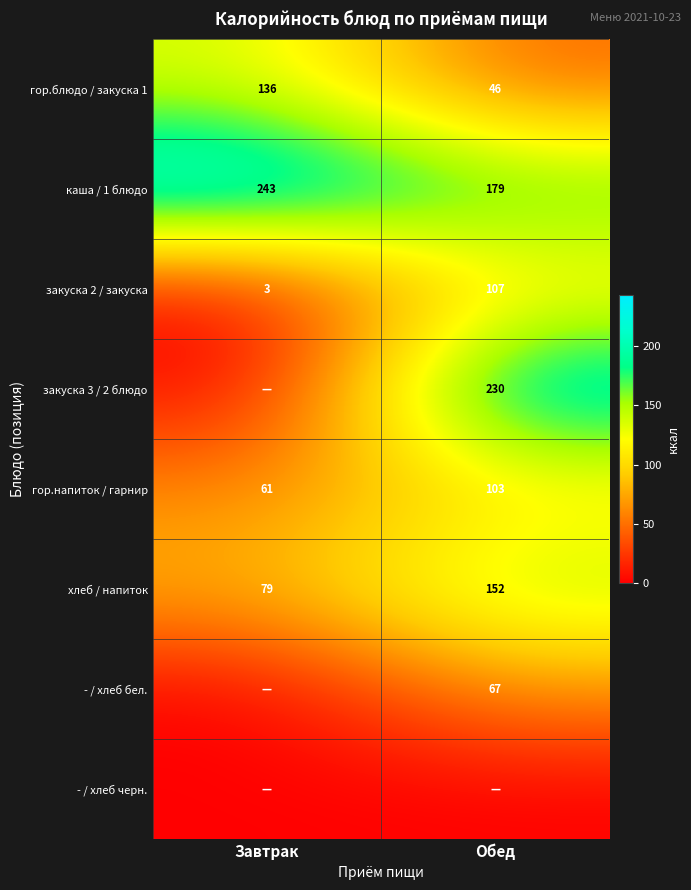

The value of закуска 2 / закуска at Обед is 185. True or false?

False